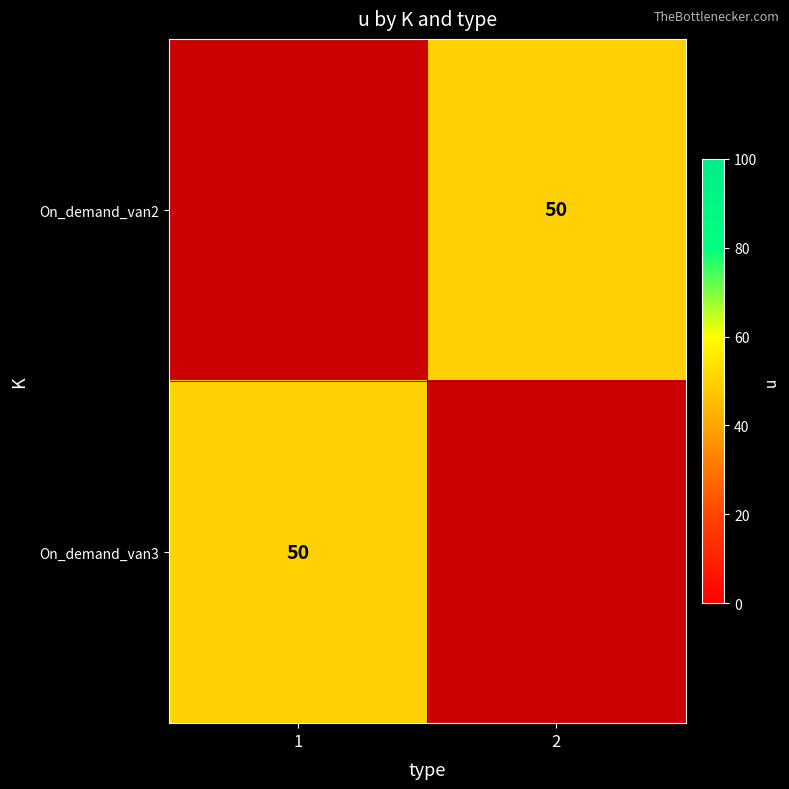

List the series in order of their overall mean, highest first.

On_demand_van2, On_demand_van3